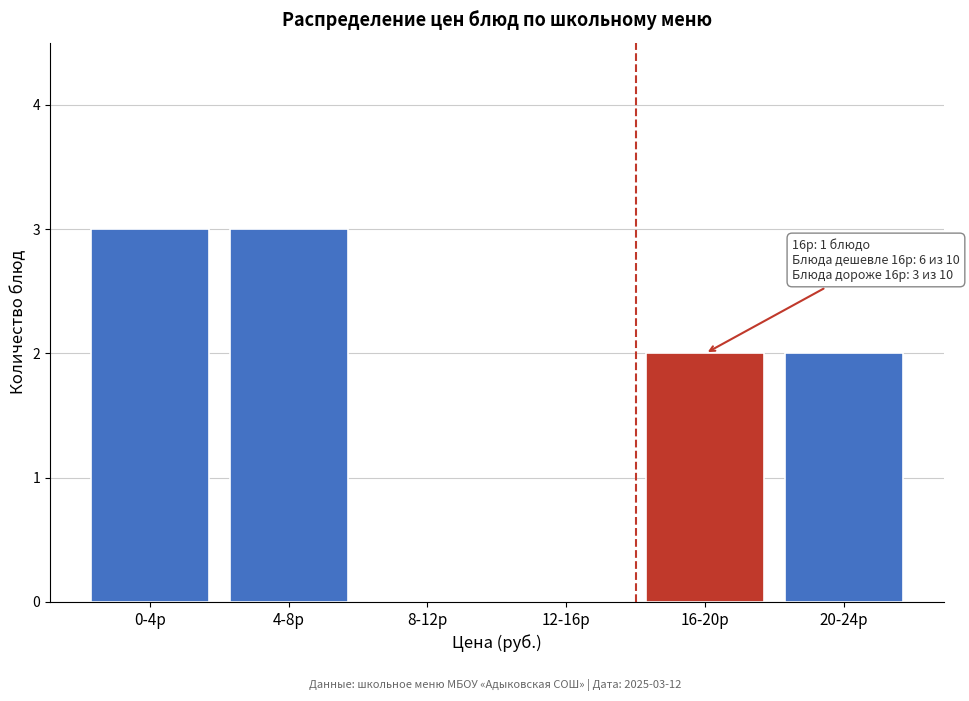

Reading left to right, what are all the values shown in this chart?

0-4р=3	4-8р=3	8-12р=0	12-16р=0	16-20р=2	20-24р=2